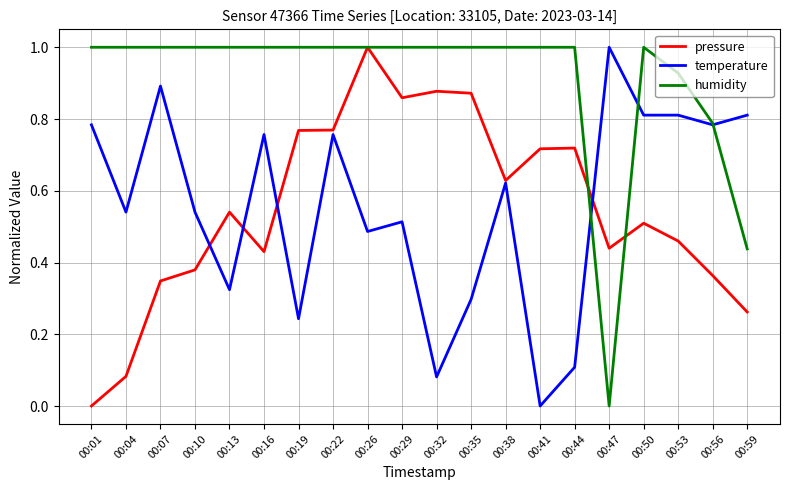

What is the maximum value shown in the chart?

1.0